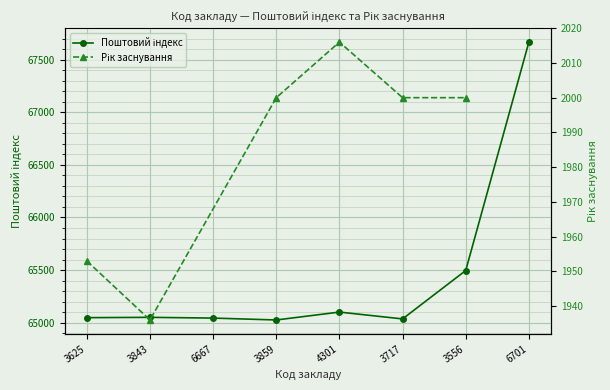

What is the approximate value at 4301, to the nearest 100?

65100